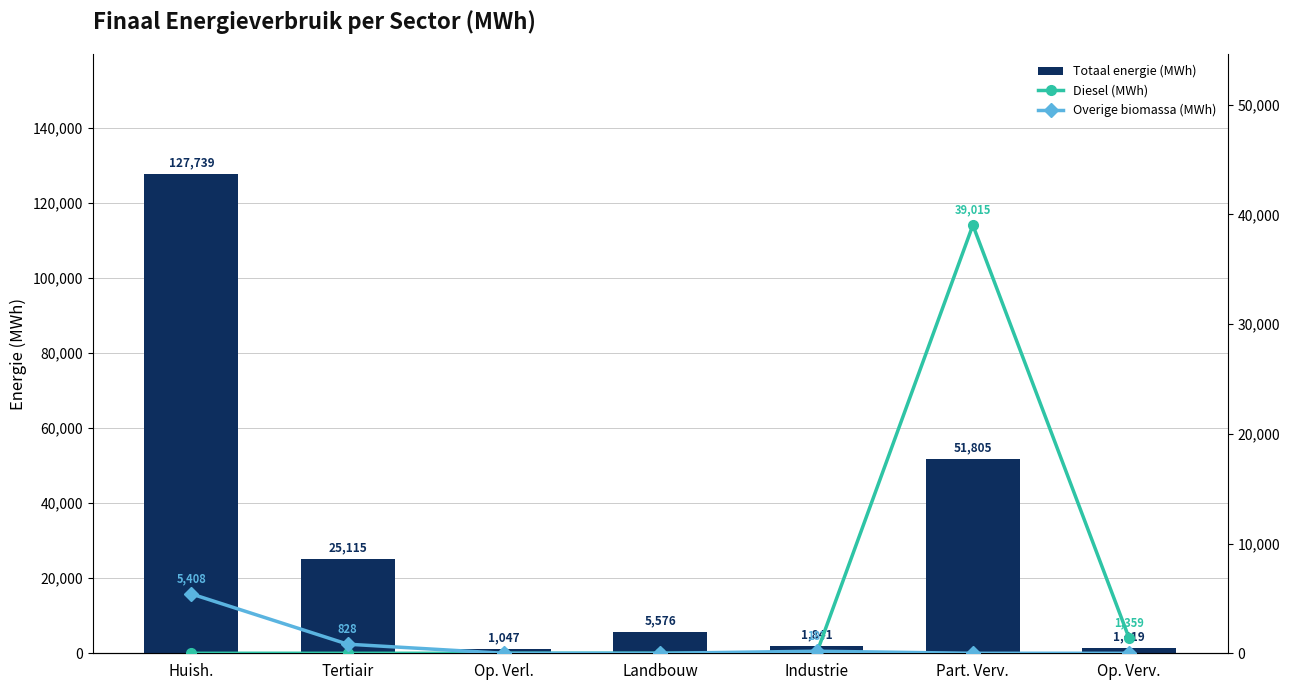

Reading left to right, list all the values displayed in this chart.

Totaal energie (MWh): 127738.8	25114.8	1047.2	5576.3	1840.9	51804.6	1419.4
Diesel (MWh): 0.0	0.0	0.0	0.0	0.0	39015.4	1359.0
Overige biomassa (MWh): 5407.7	828.3	0.0	0.0	187.0	0.0	0.0